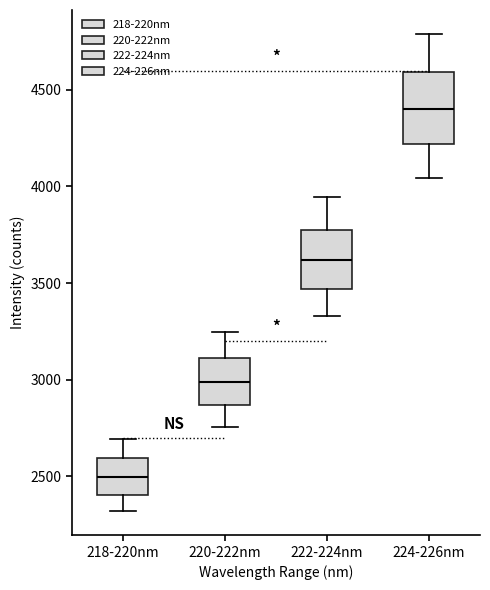

Which box's median line is the lowest?

218-220nm